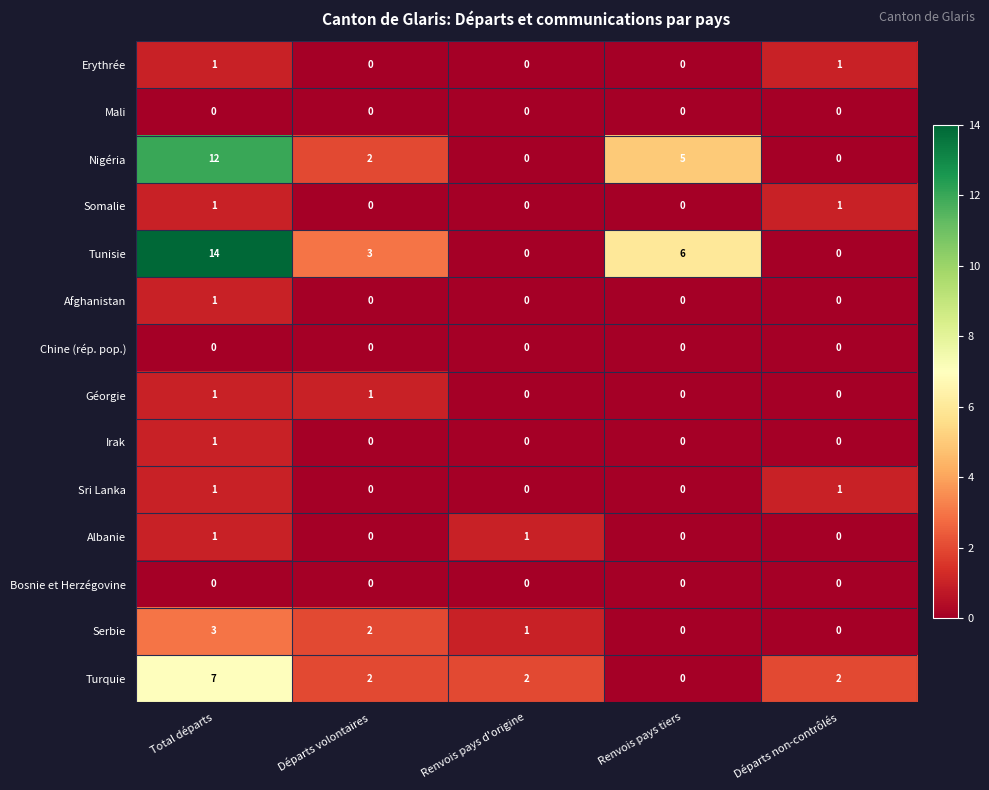

At which category is the sum across all series the highest?

Total départs